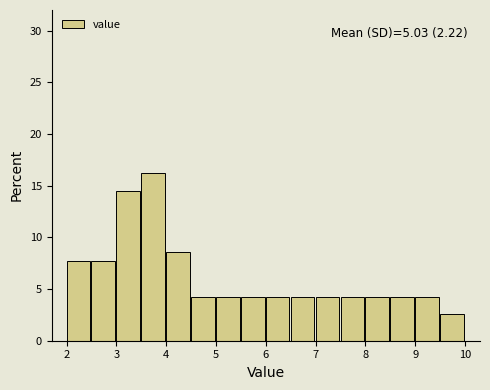

Over which range of the x-axis is the bar tallest?

3.5 to 4.0